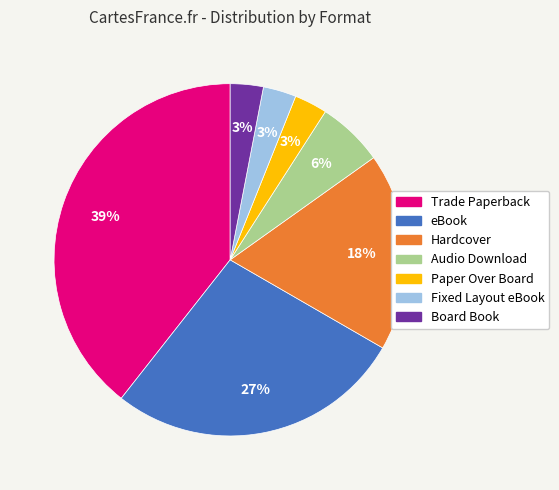

True or false: eBook accounts for 17% of the total.

False